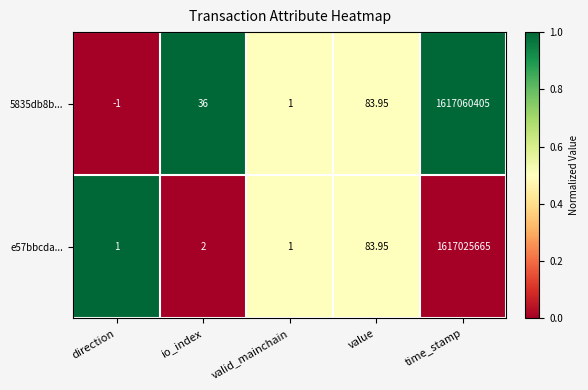

At which label is e57bbcda... closest to 808512833?

value